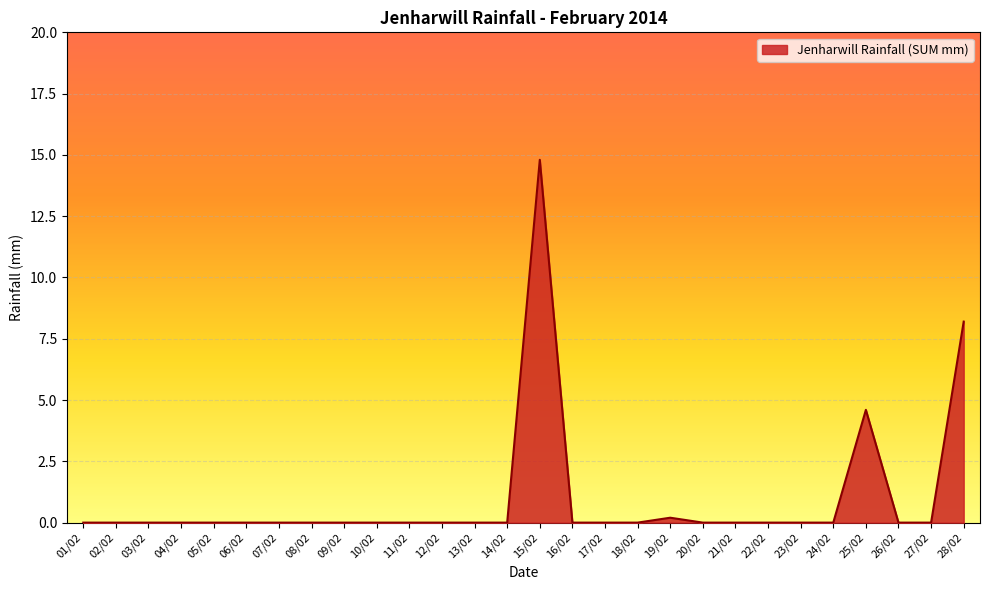

The value at 11/02 is 0.0. True or false?

True